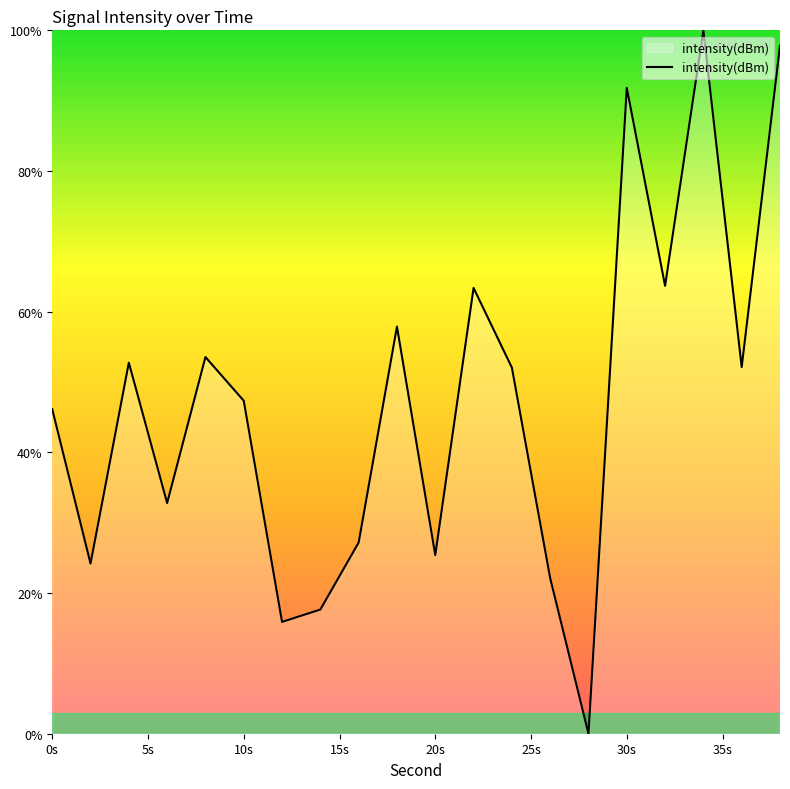

What is the greatest value displayed?

100.0